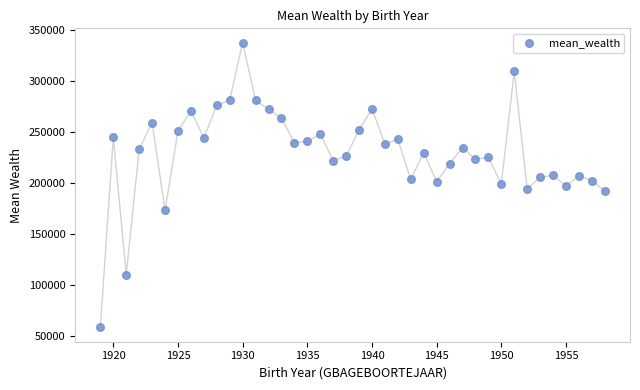

What is the range of Y values (max minus min)?

279032.0